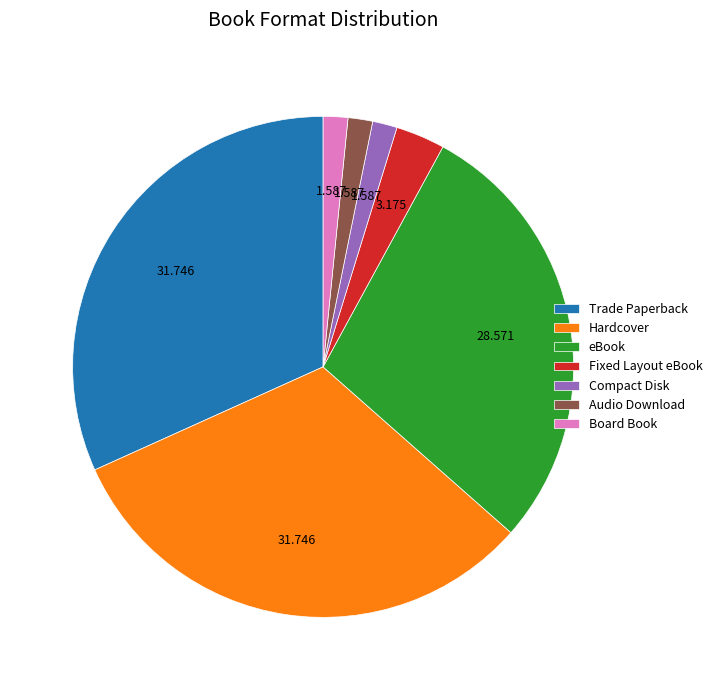

Does any single category account for the majority?

No